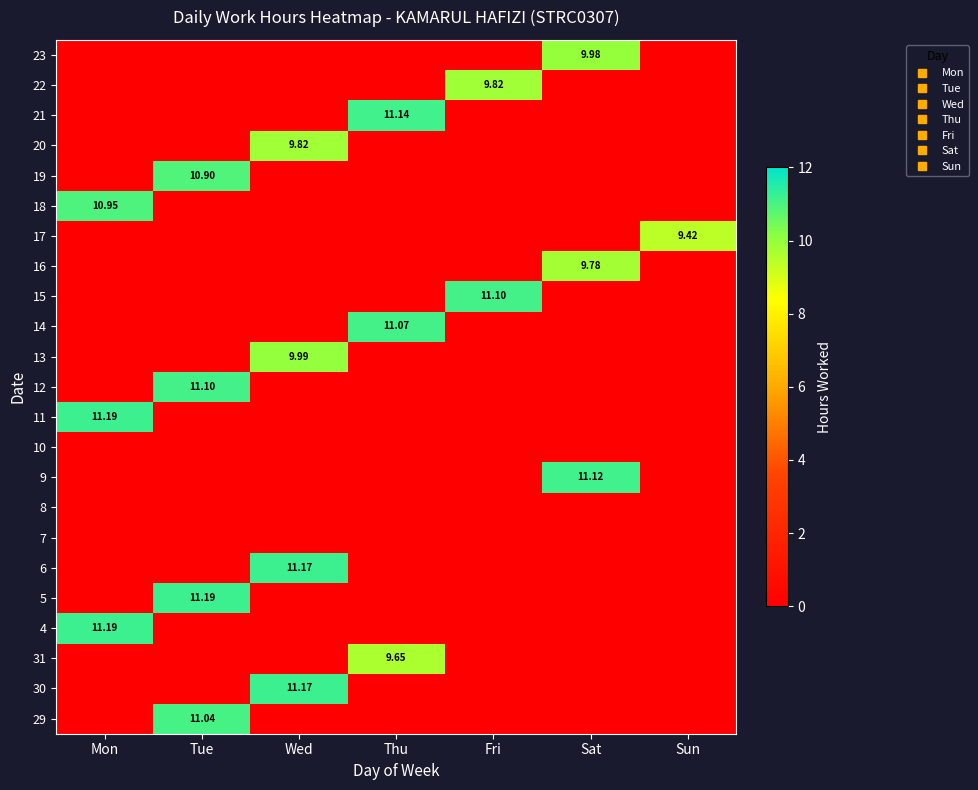

True or false: 18 has a value of 6.3 at Tue.

False